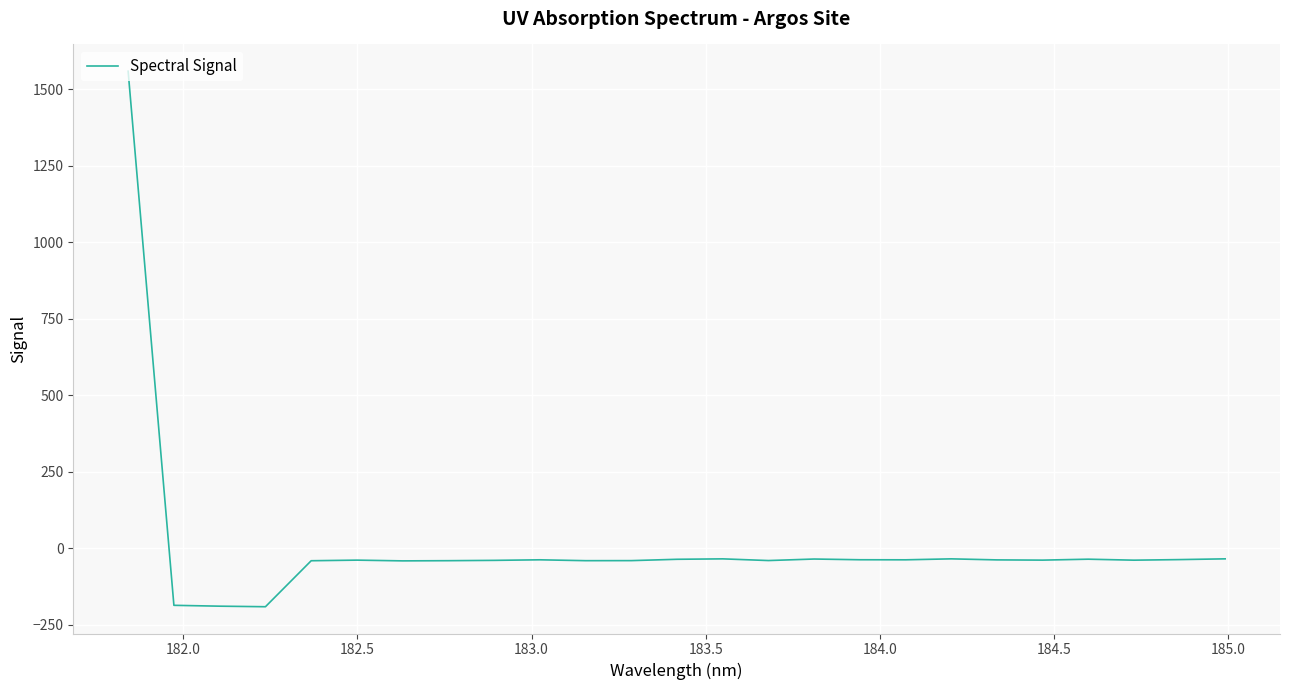

Does the chart have visible grid lines?

Yes